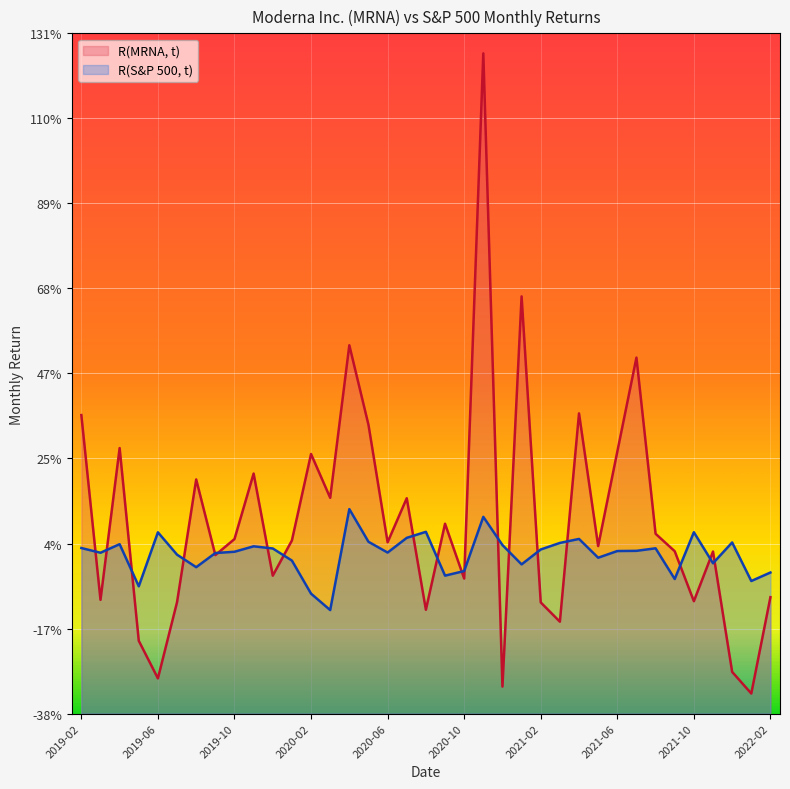

At which category does the chart reach its peak across all series?

2020-11